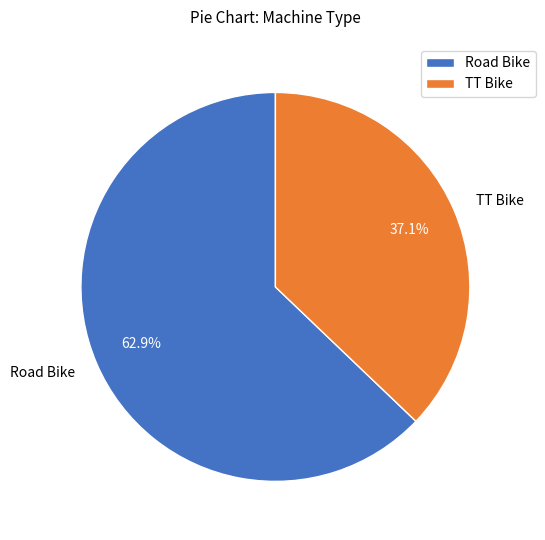

How many segments does this pie chart have?

2